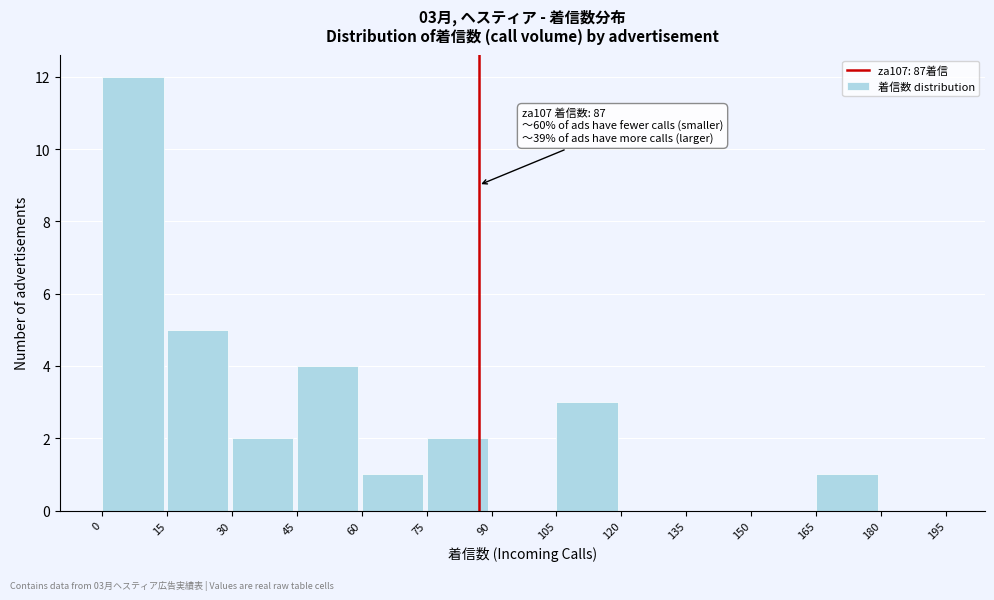

Which range on the x-axis has the tallest bar?

0 to 15